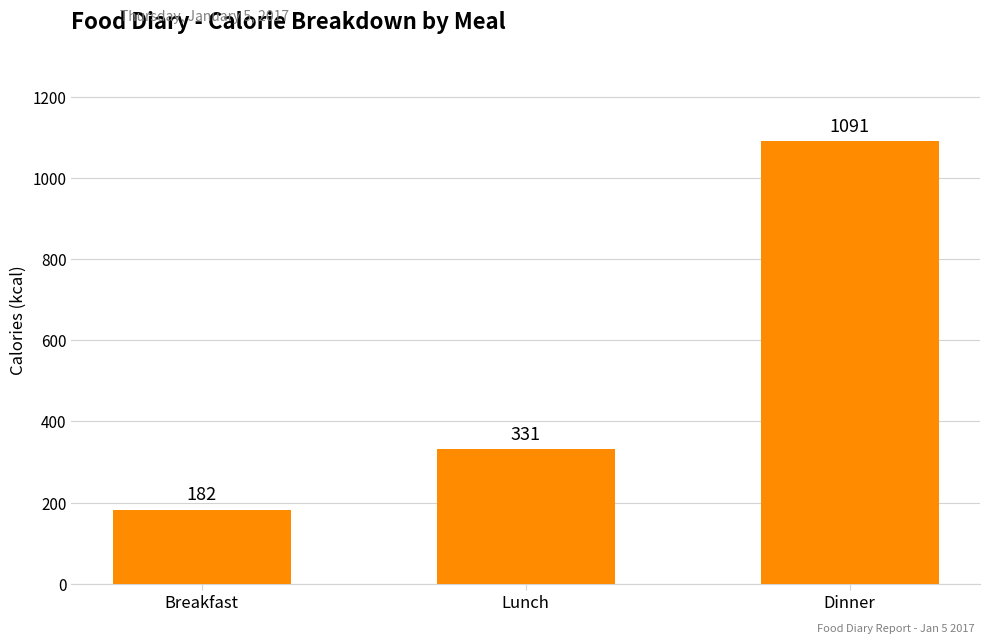

Rank the categories by value from lowest to highest.

Breakfast, Lunch, Dinner